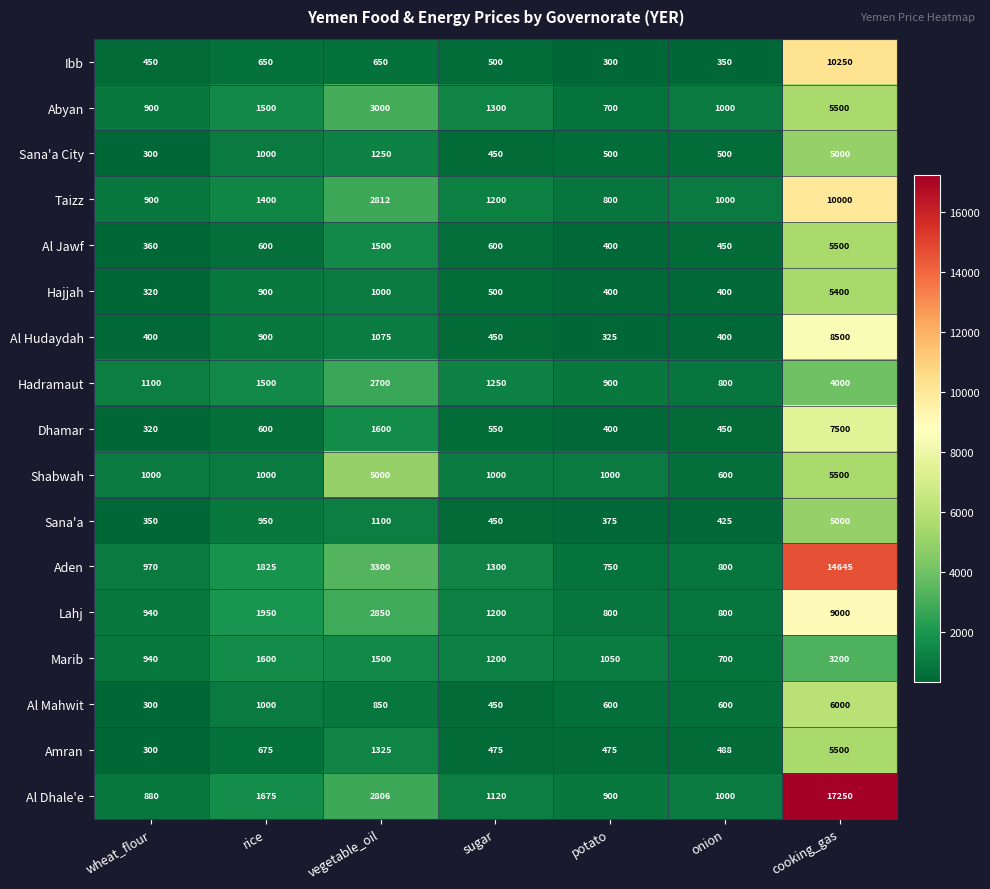

At which label is Al Hudaydah closest to 4412?

vegetable_oil